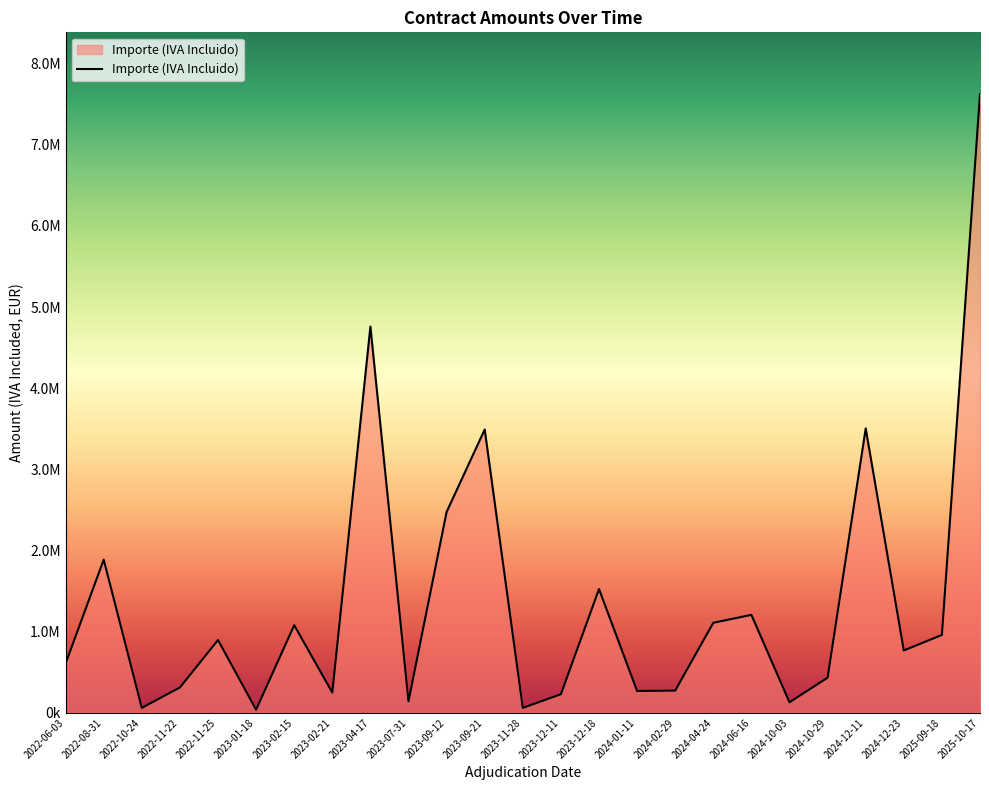

Does the chart display data point markers on the line(s)?

No